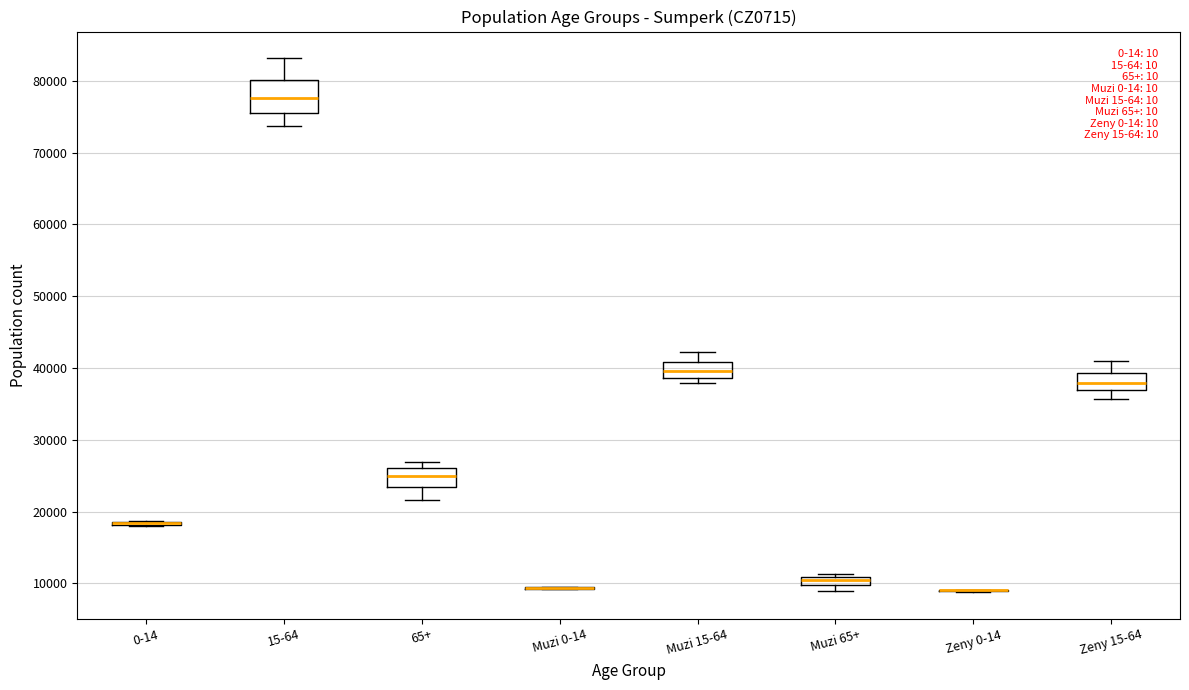

Which box is the tallest, from its lower edge to its upper edge?

15-64